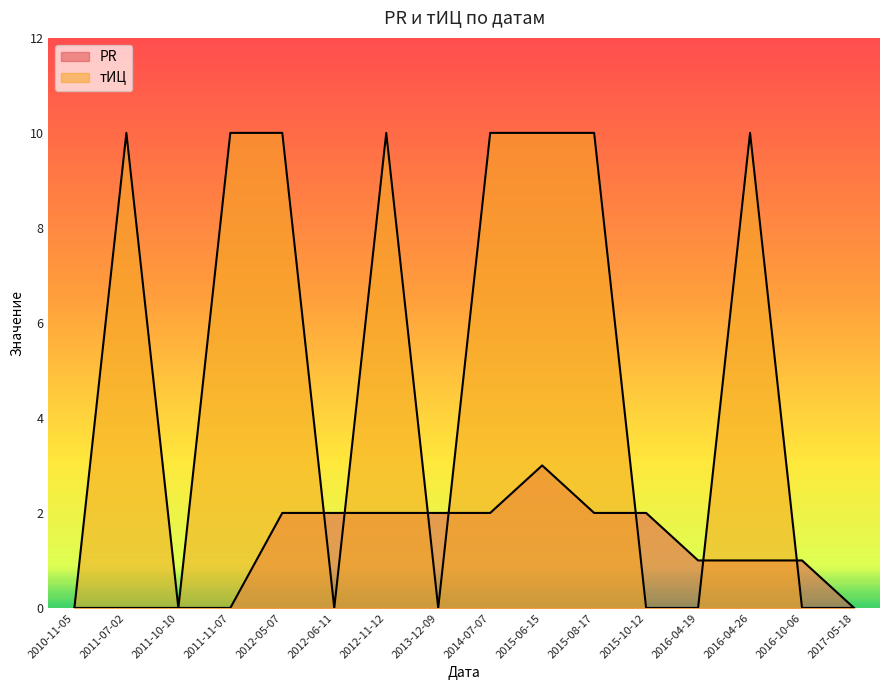

What is the difference between the highest and lowest values at 2014-07-07?

8